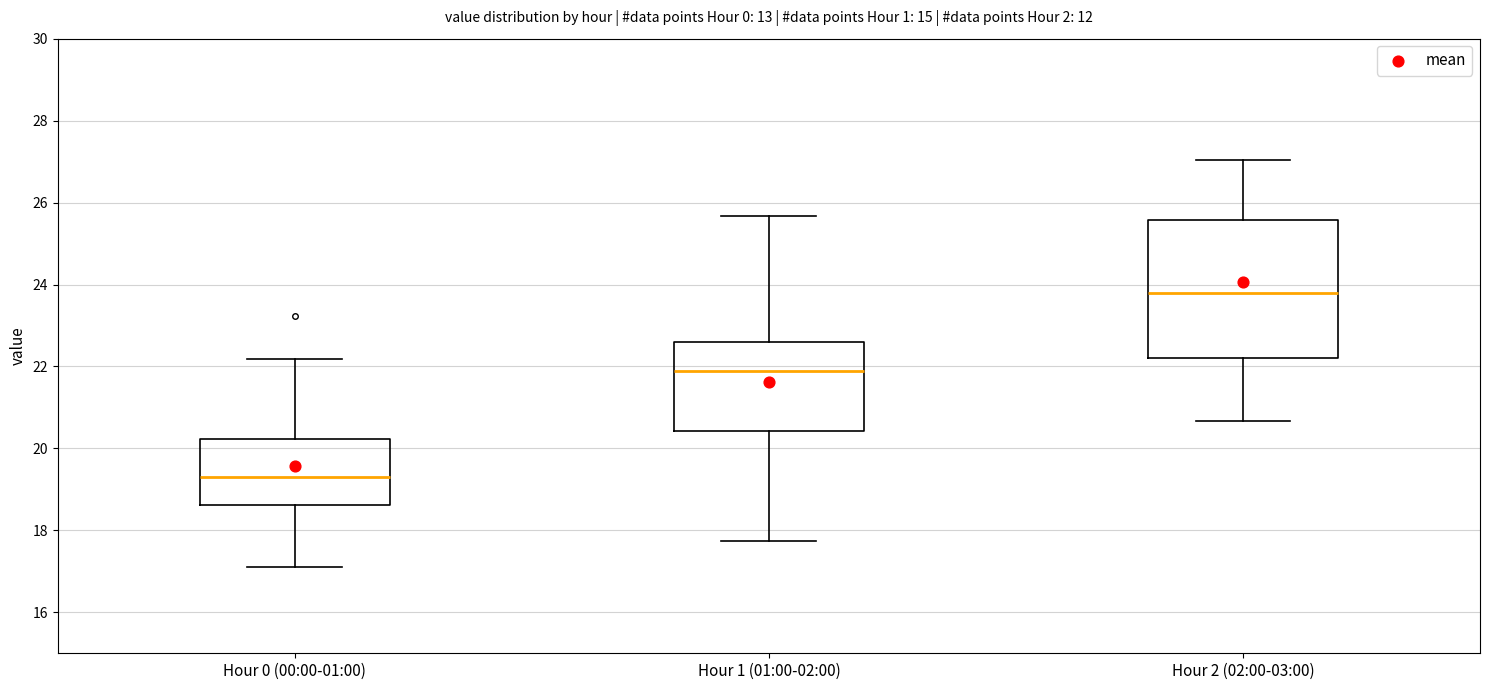

Where does the median line of the box for Hour 0 (00:00-01:00) sit on the y-axis? The values are not printed on the chart, so give them approximately, as read against the axis.

19.4